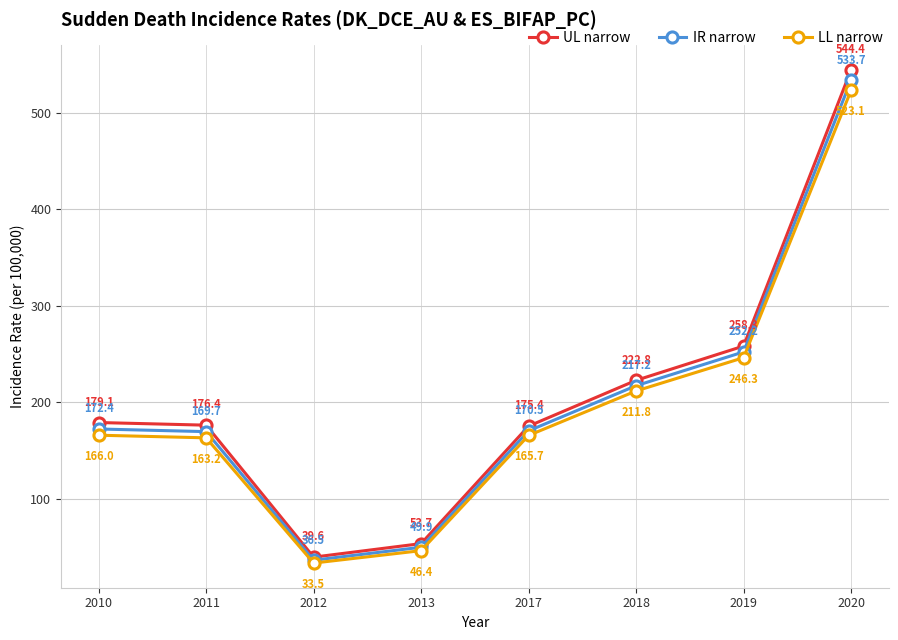

True or false: UL narrow and LL narrow intersect in this chart.

False